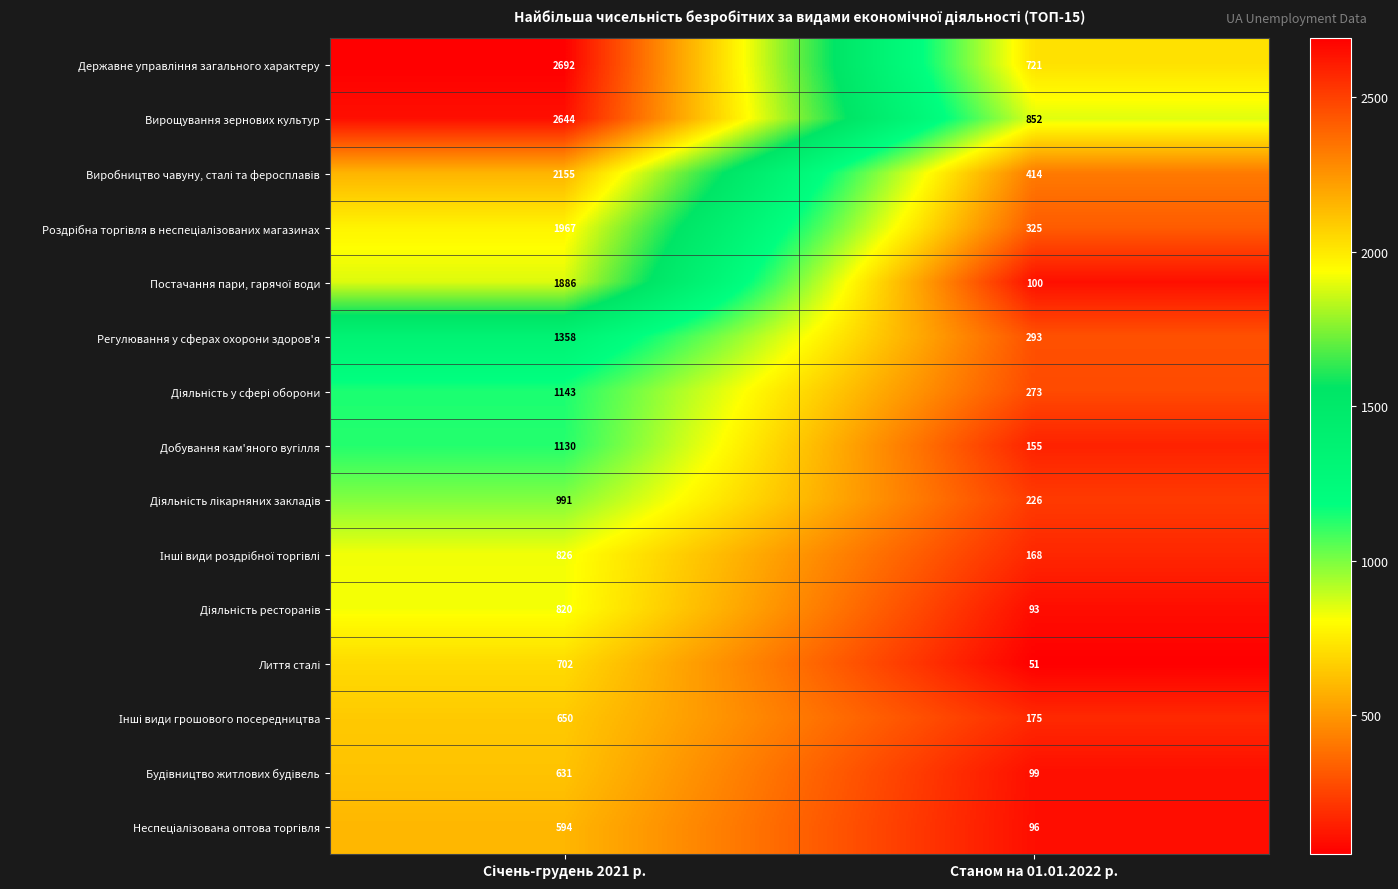

Which series has the largest total across all categories?

Вирощування зернових культур